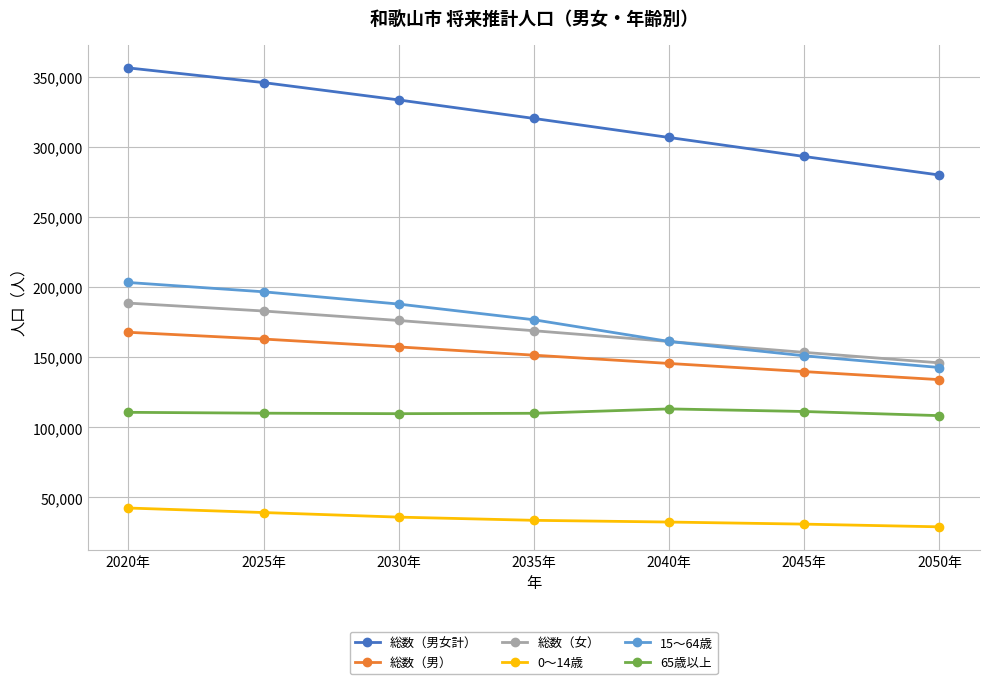

What is the label of the 7th point from the right?

2020年